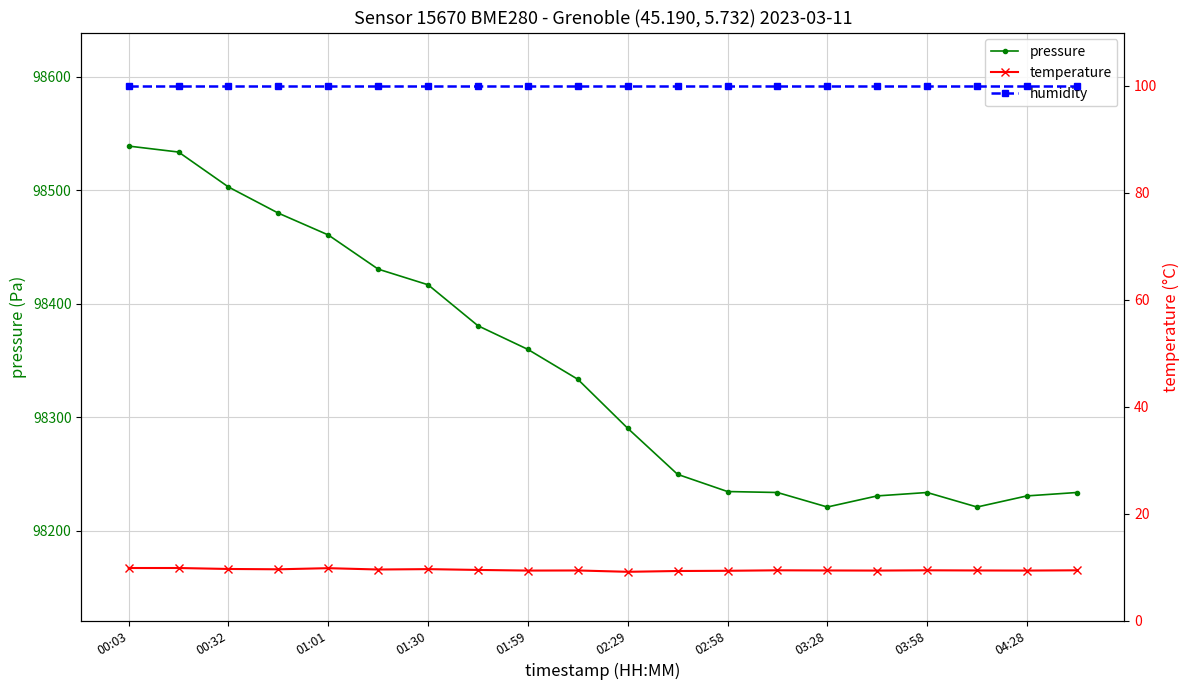

What is the minimum value for temperature?

9.1